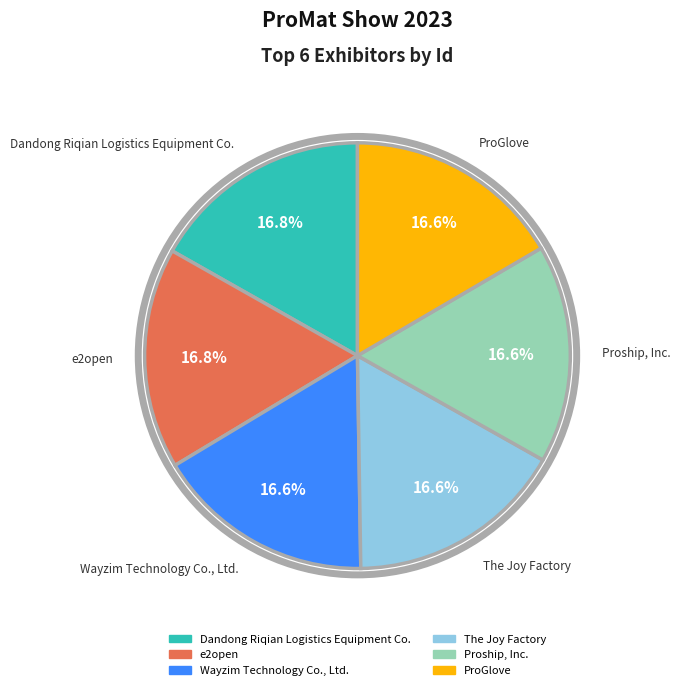

Is there a majority slice in this chart?

No